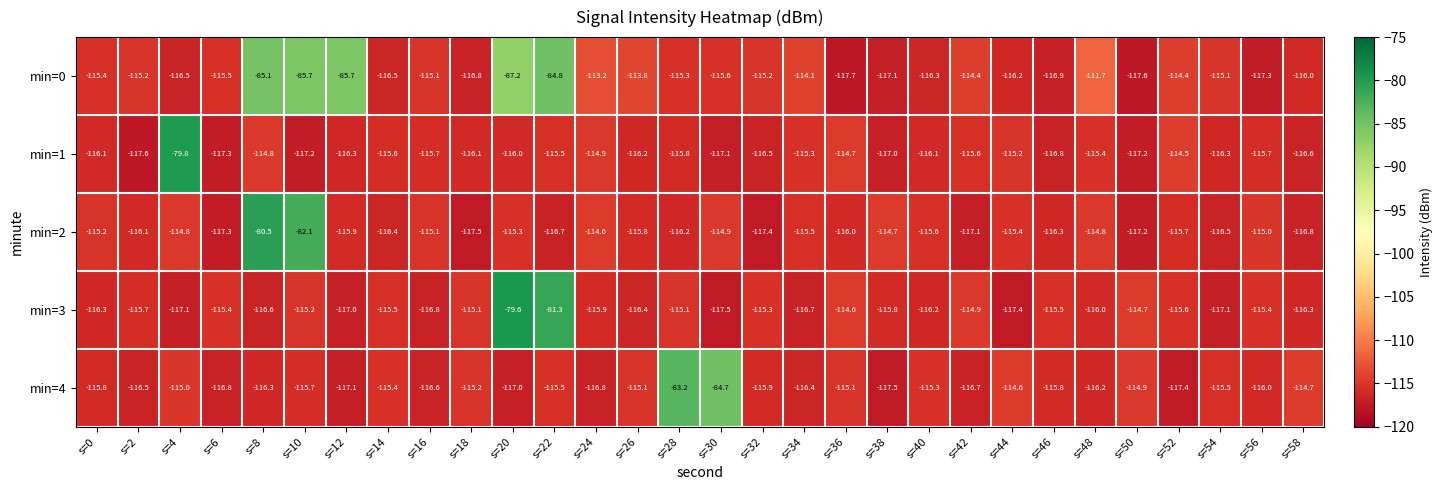

The min=2 series shows -115.7 at s=52. True or false?

True